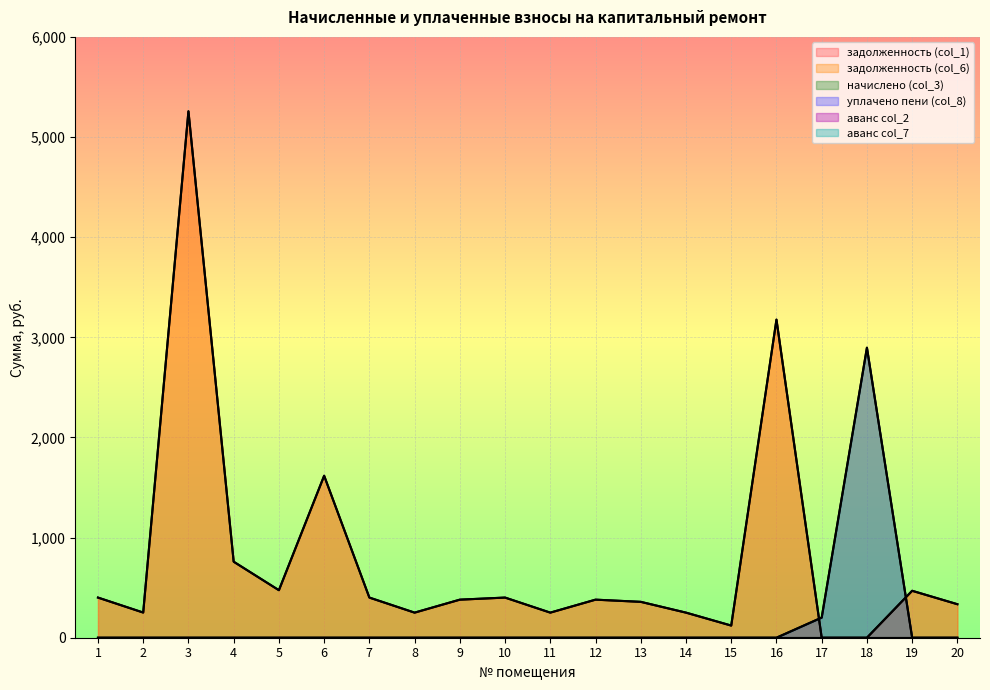

Which label corresponds to the largest value in the chart?

3